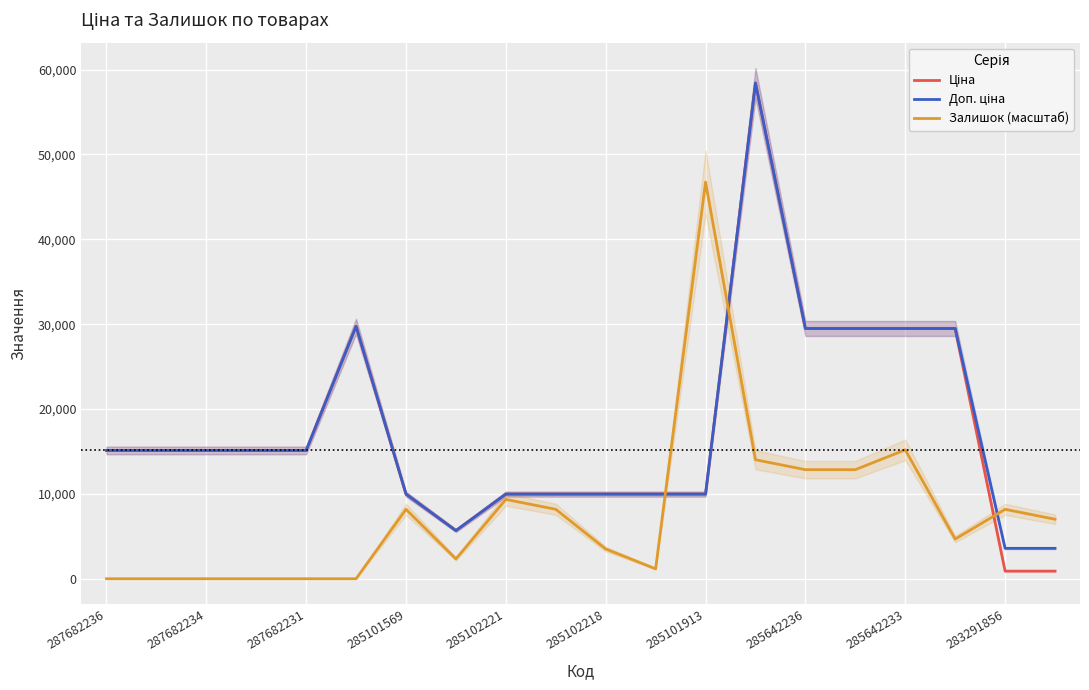

In Ціна, how many points are lower than both neighbors (excluding endpoints)?

1